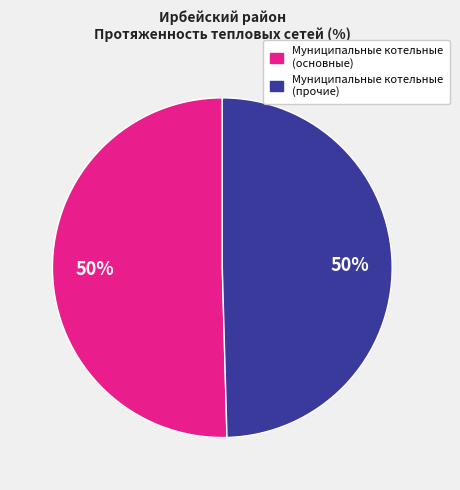

To the nearest percent, what is the average slice percentage?

50%